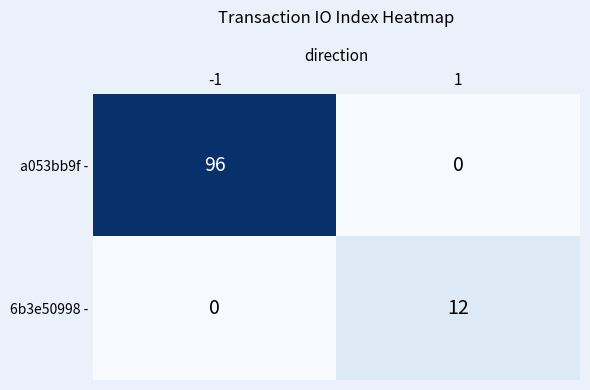

How many distinct data groups are displayed?

2